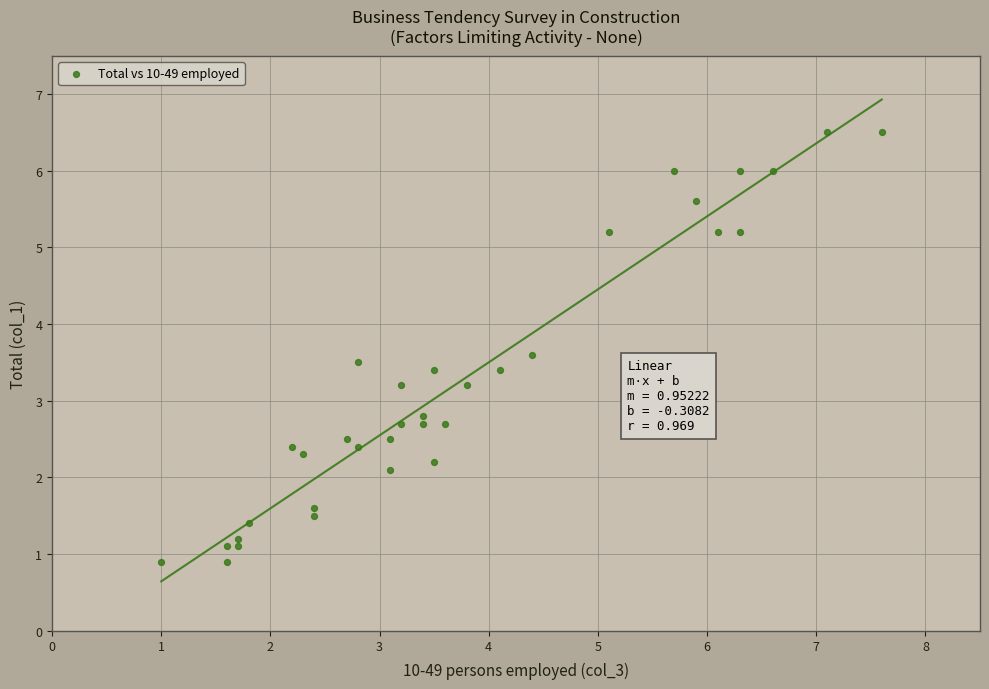

What is the range of X values (max minus min)?

6.6